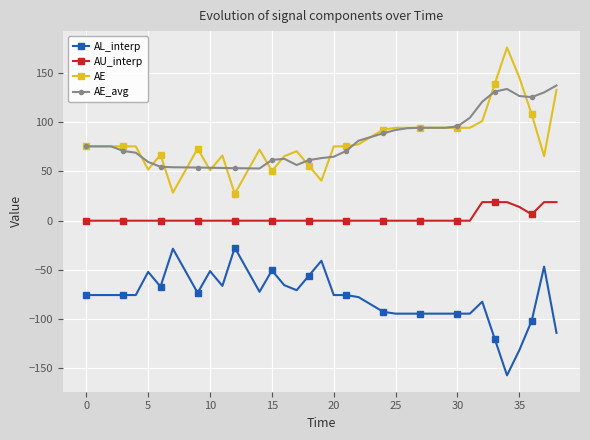

What is the value of the AE point at the 21st from the left?

75.5